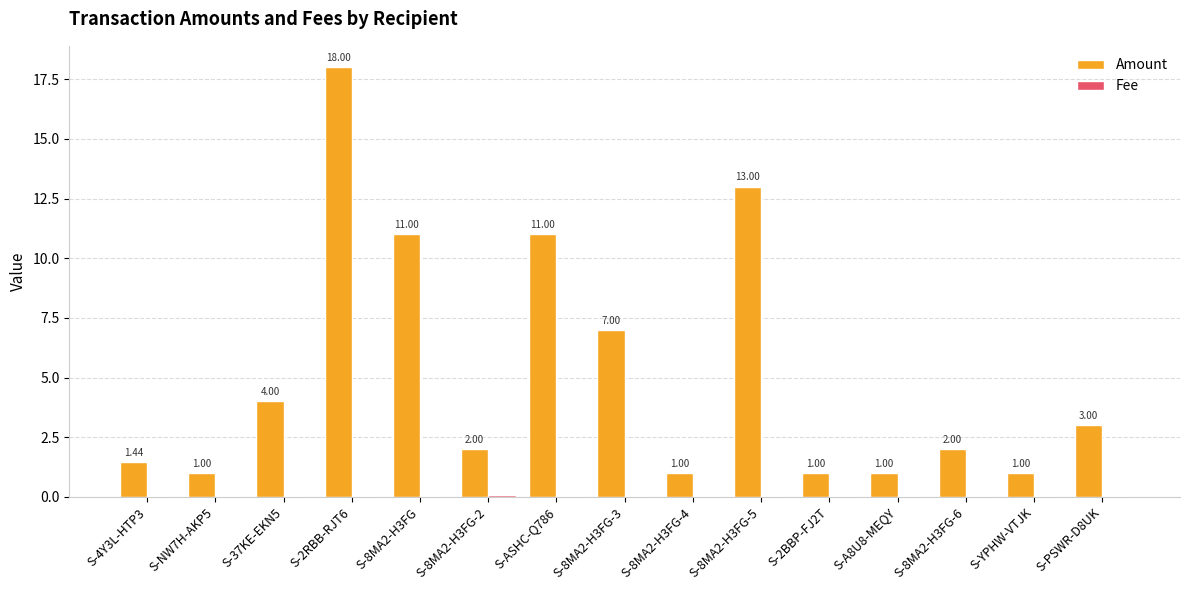

What is the sum of all Amount values?

77.4